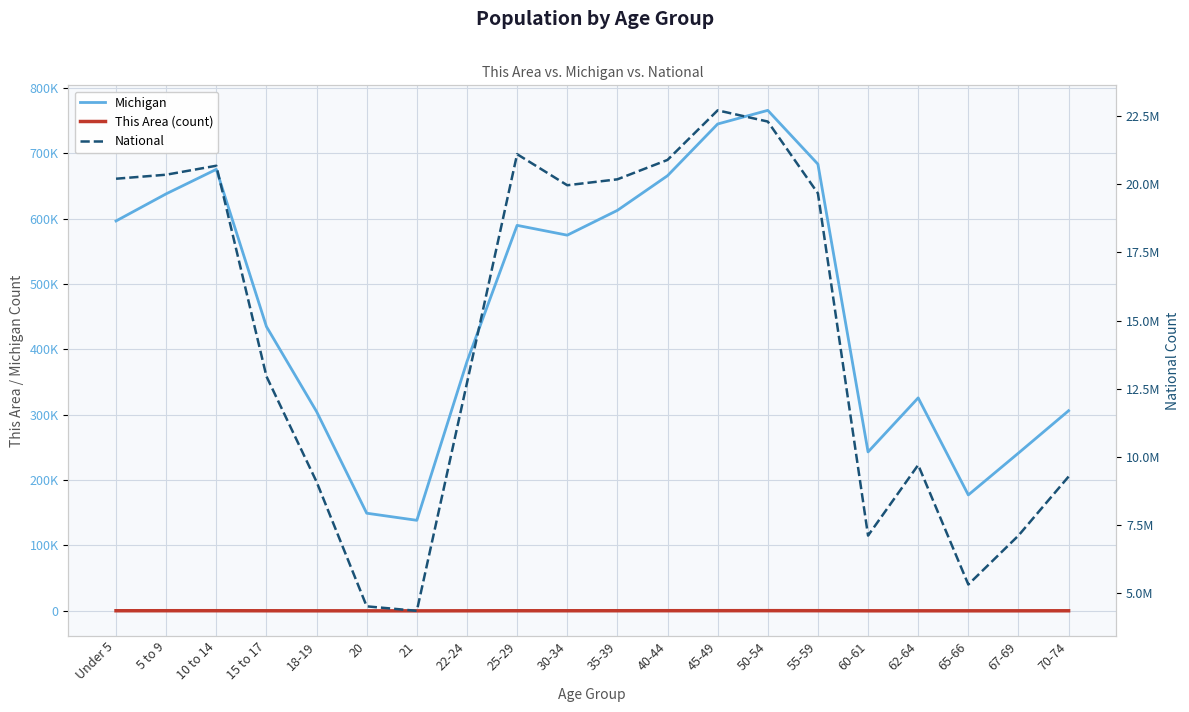

At which category is the sum across all series the highest?

45-49